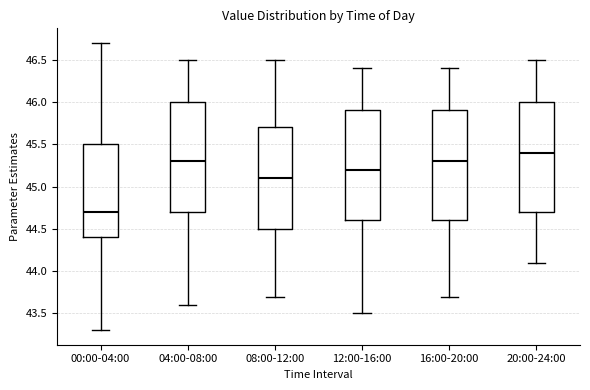

Where does the upper whisker of the box for 08:00-12:00 end on the y-axis? The values are not printed on the chart, so give them approximately, as read against the axis.

46.5